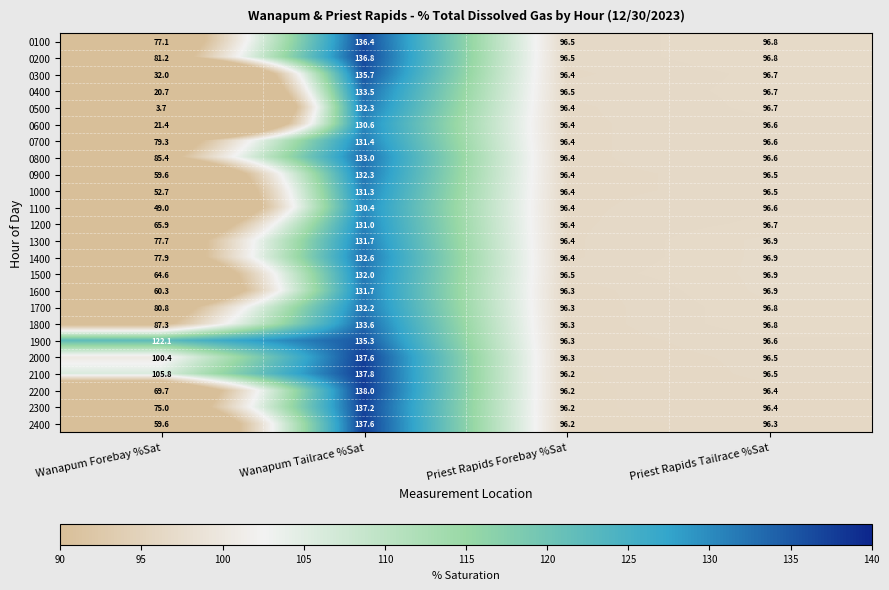

Is the value of 0900 at Wanapum Tailrace %Sat greater than the value of 1100 at Priest Rapids Tailrace %Sat?

Yes